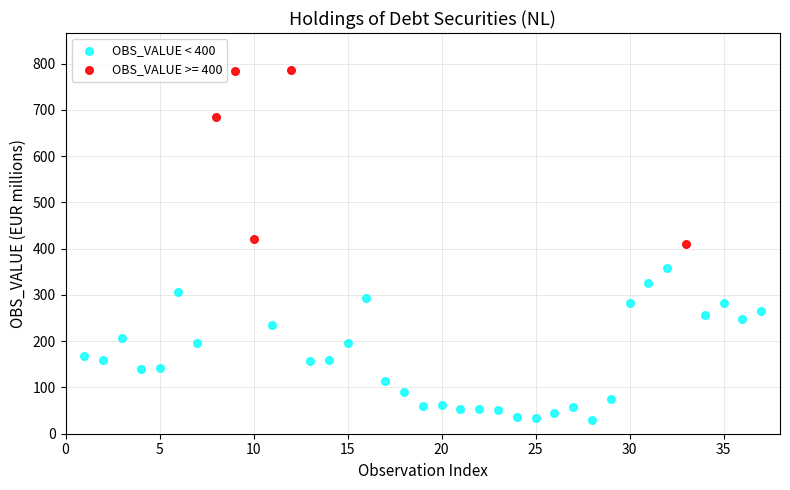

Which series reaches the minimum Y coordinate?

OBS_VALUE < 400